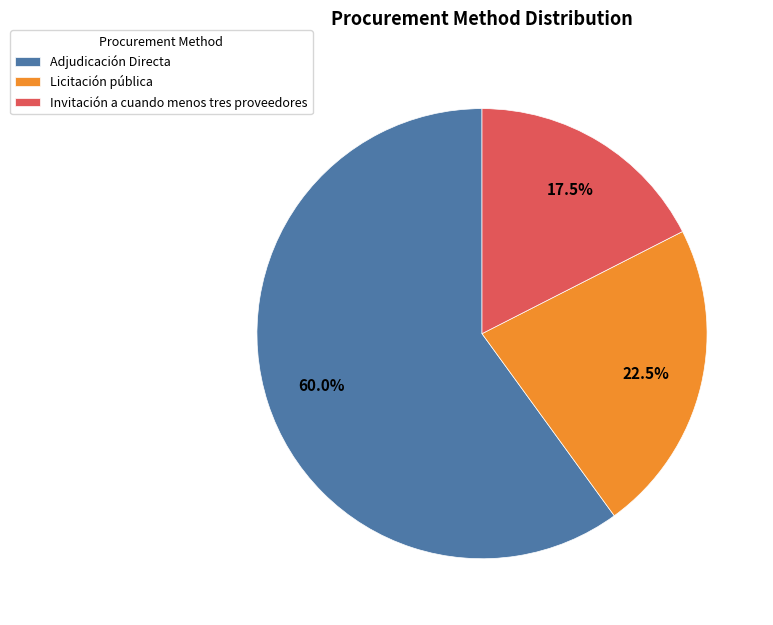

To the nearest percent, what is the combined percentage of Invitación a cuando menos tres proveedores and Licitación pública?

40%